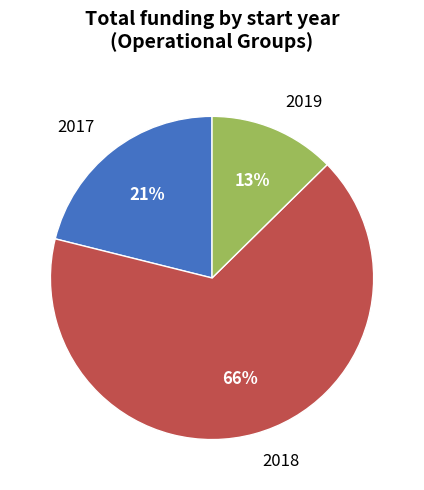

Rank the categories by value from lowest to highest.

2019, 2017, 2018